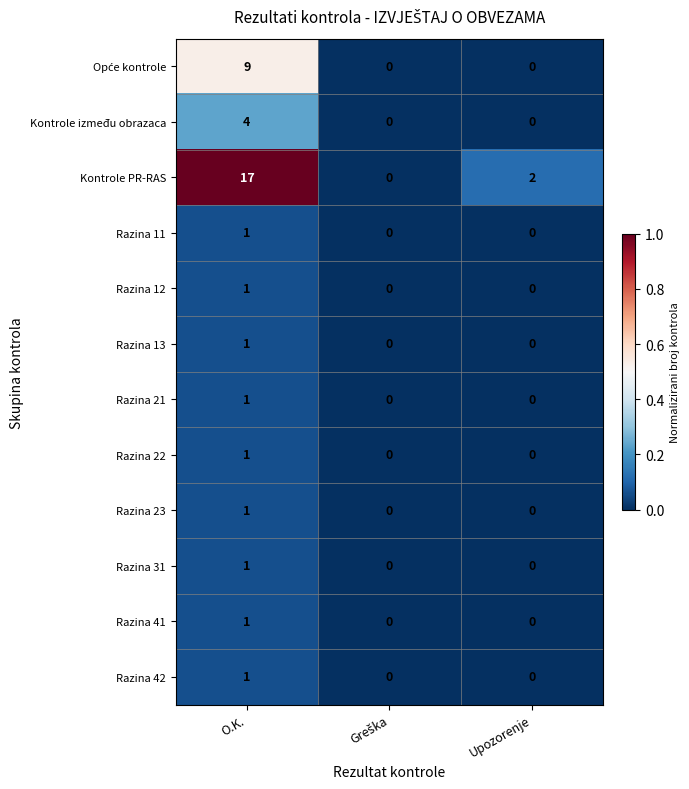

What is the total value across all series at O.K.?

39